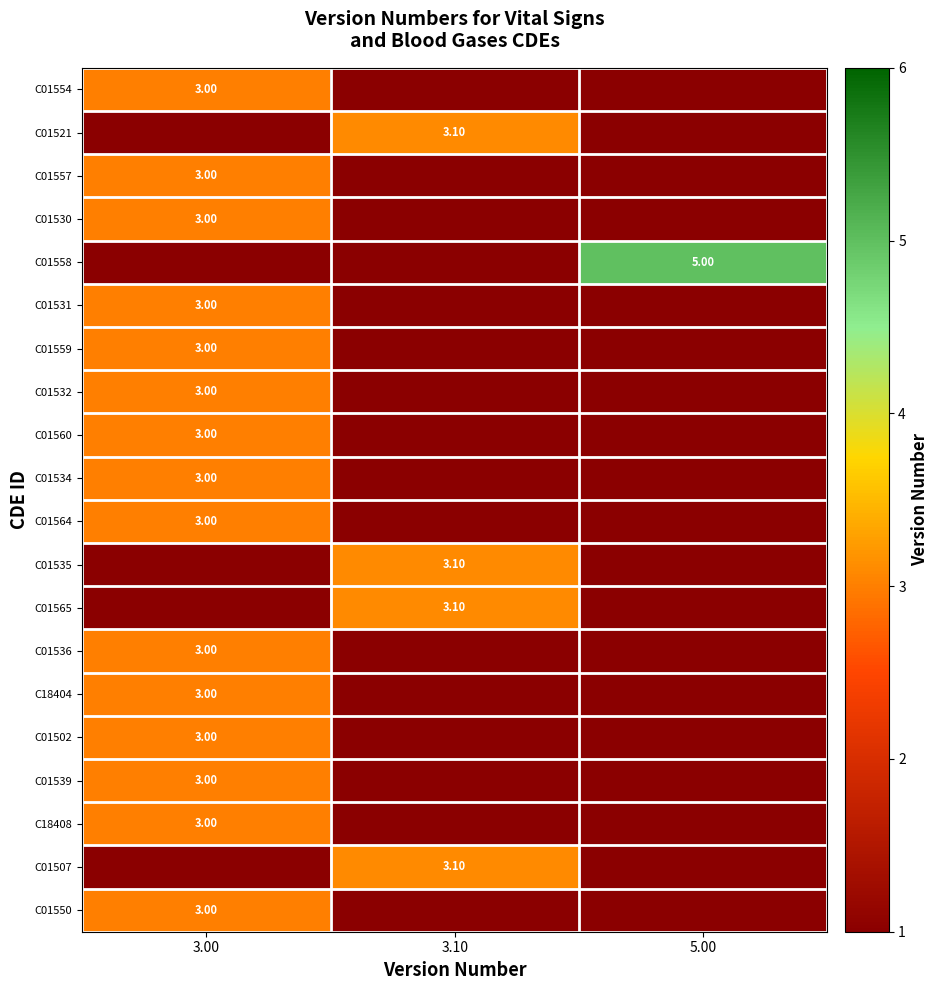

The value of C01539 at 5.00 is 0.0. True or false?

True